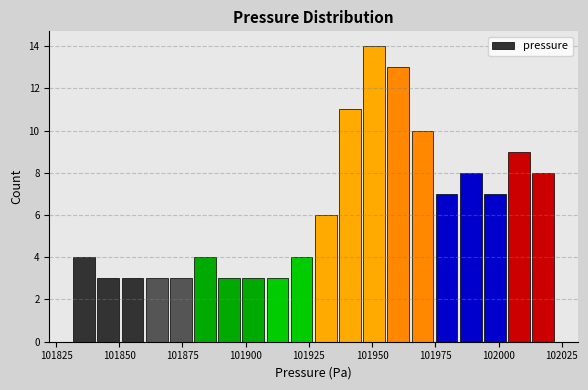

Read against the x-axis, roughly where is the centre of the tallest bar?

101950